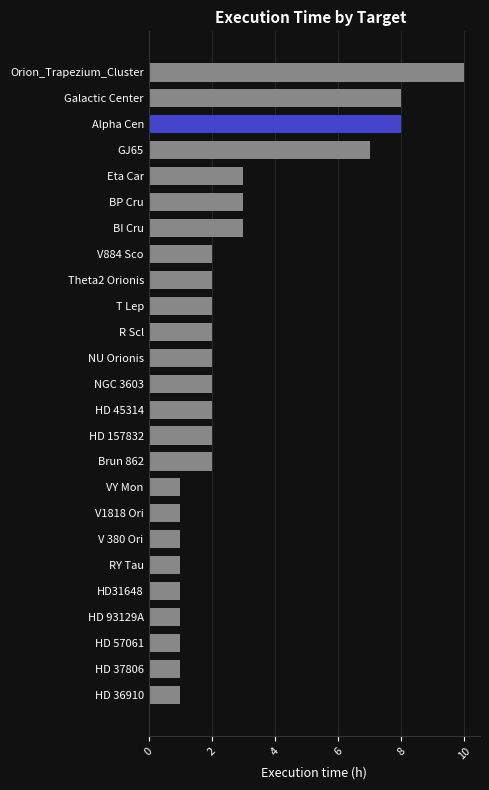

Approximately how many times larger is the value at VY Mon compared to V884 Sco?

0.5